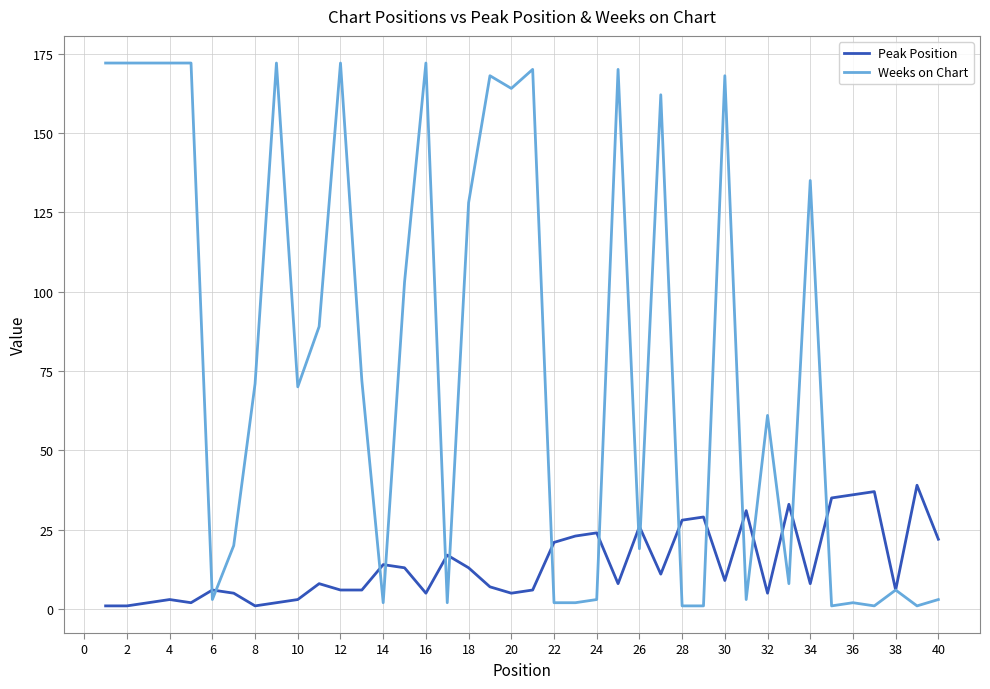

What is the minimum value shown in the chart?

1